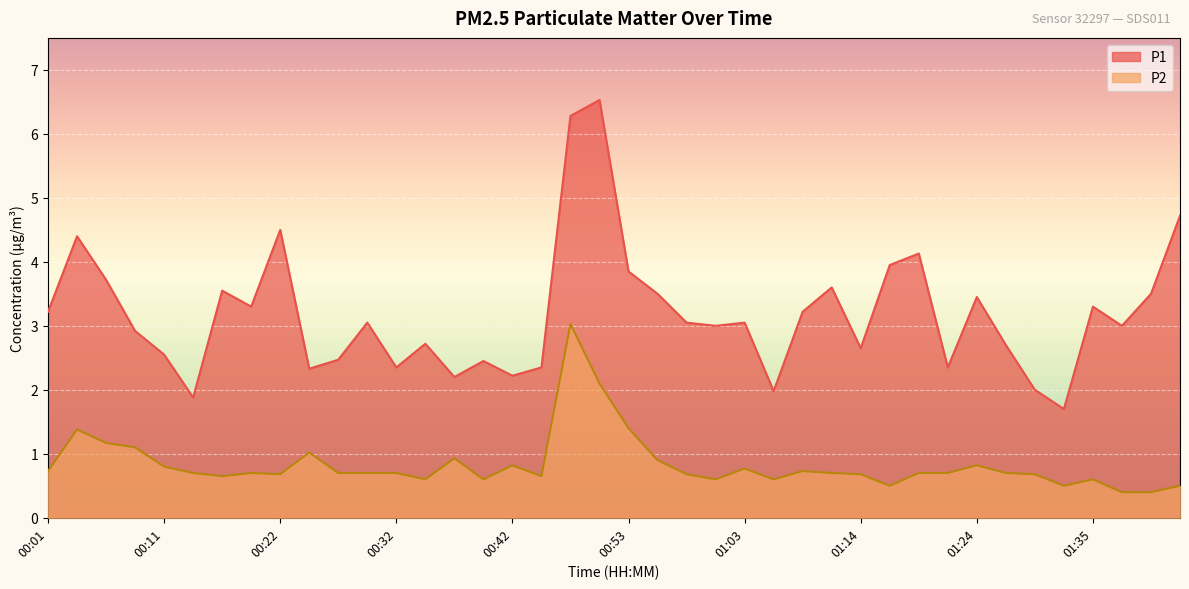

Is it true that P2 equals 0.3 at 01:42?

False